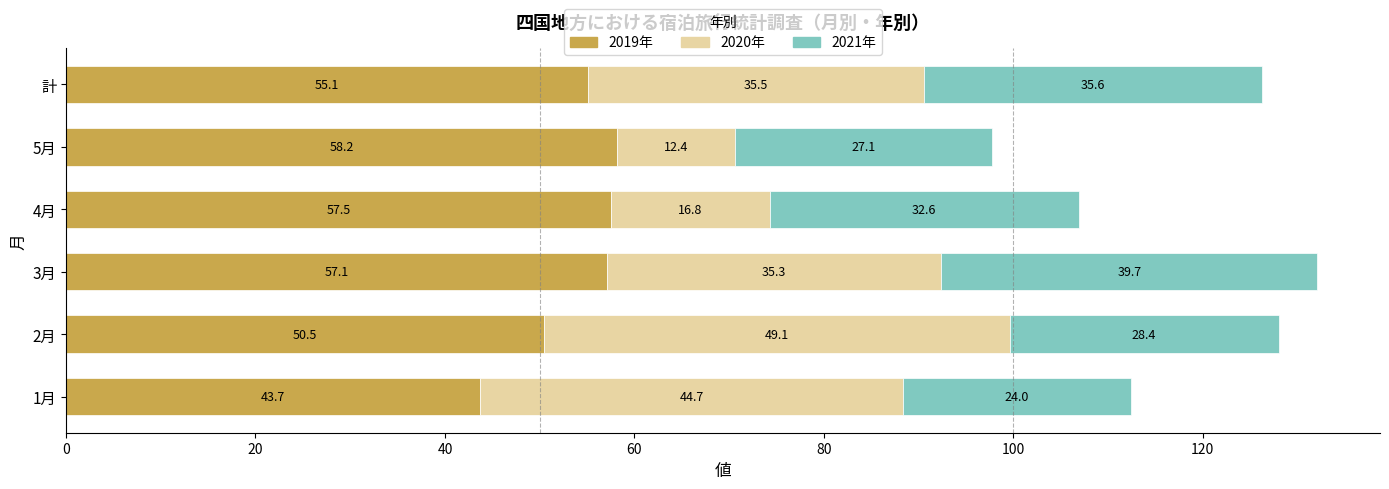

How many categories are shown in the chart?

6